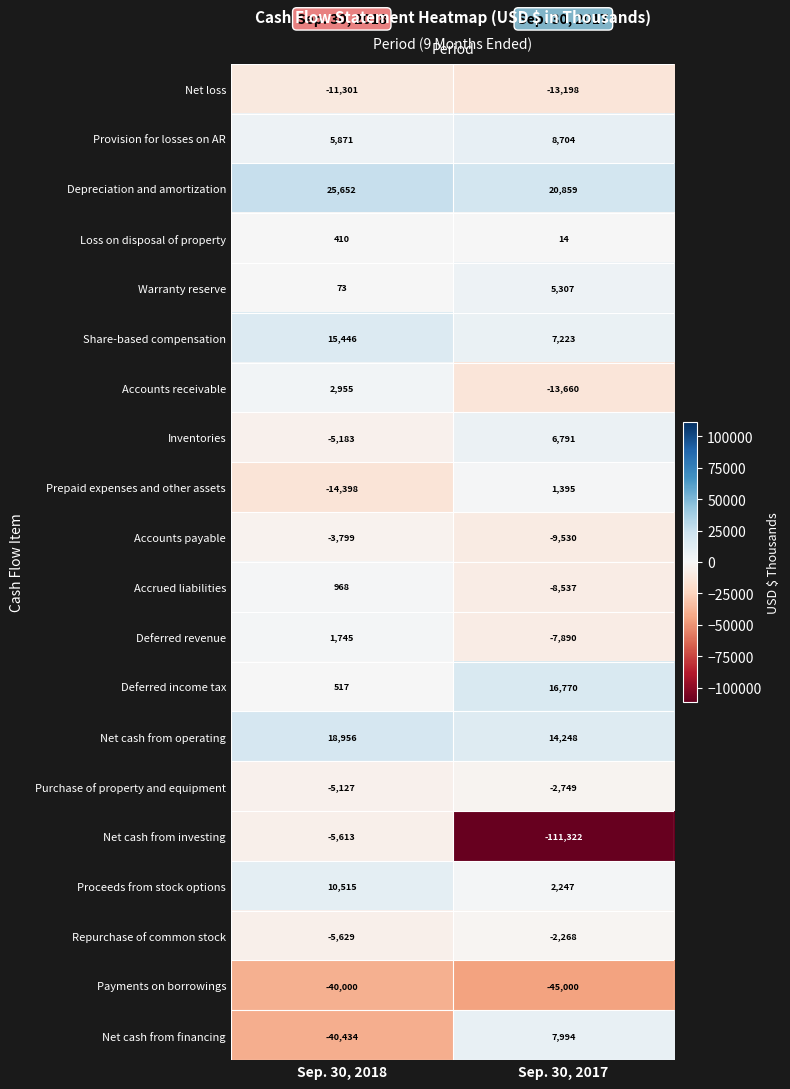

What is the difference between the Accounts payable values at Sep. 30, 2017 and Sep. 30, 2018?

5731